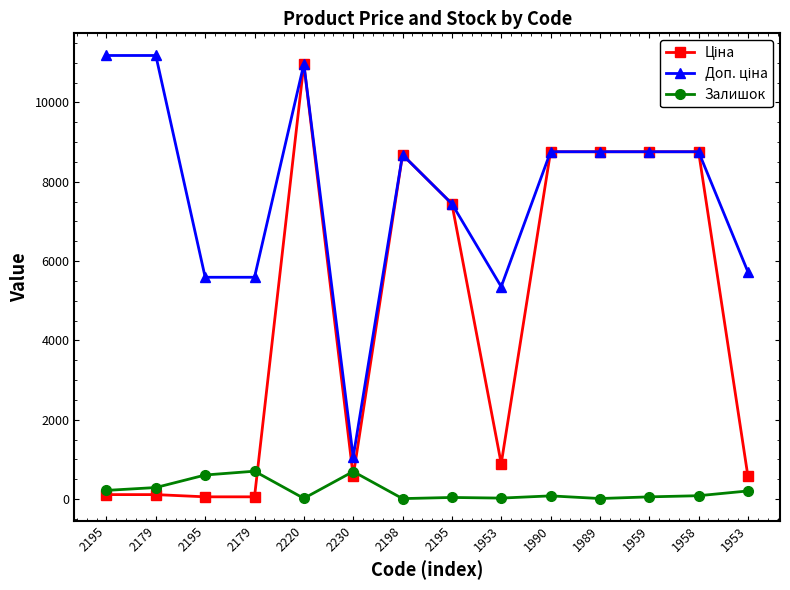

What is the sum of the Доп. ціна values at 1953 and 2179?

16535.1